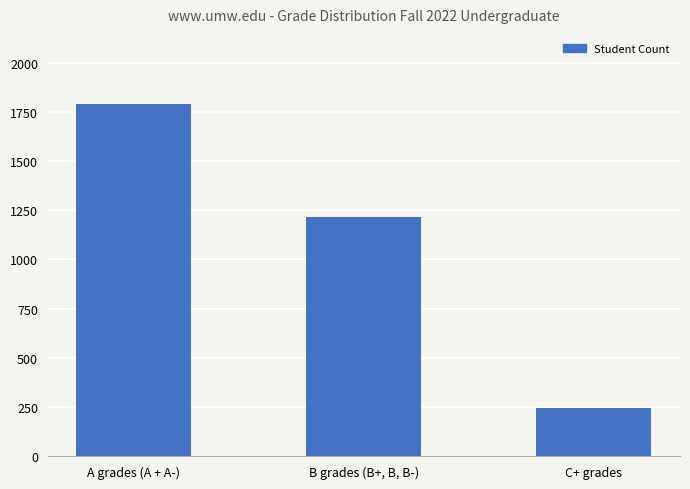

Reading left to right, list all the values displayed in this chart.

A grades (A + A-)=1790	B grades (B+, B, B-)=1217	C+ grades=243